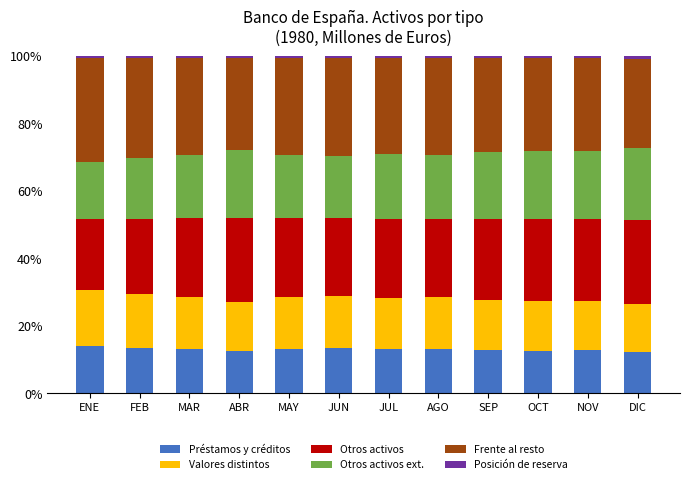

Does the chart contain any negative values?

No